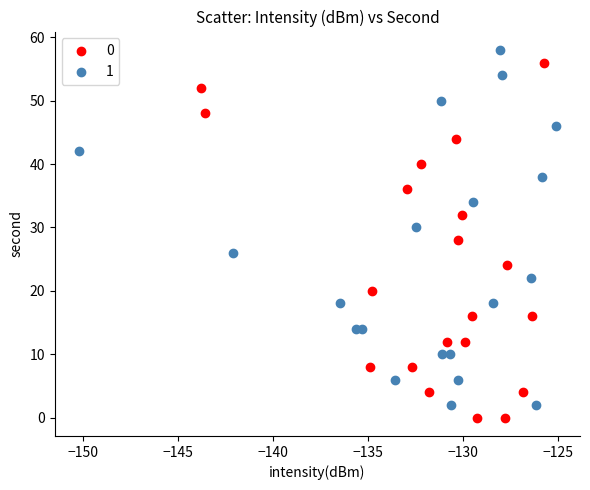

Which series contains the highest Y value?

1